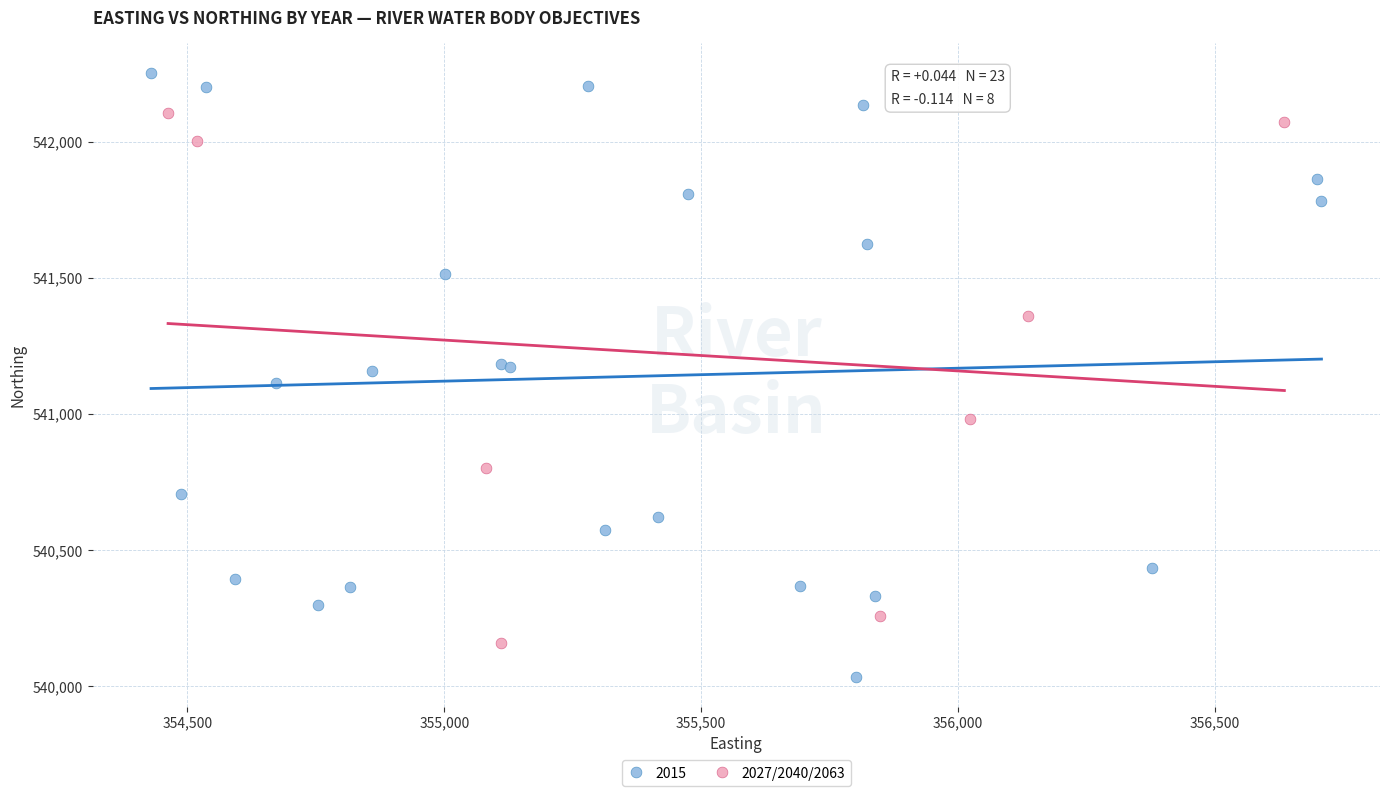

Which series contains the lowest Y value?

2015